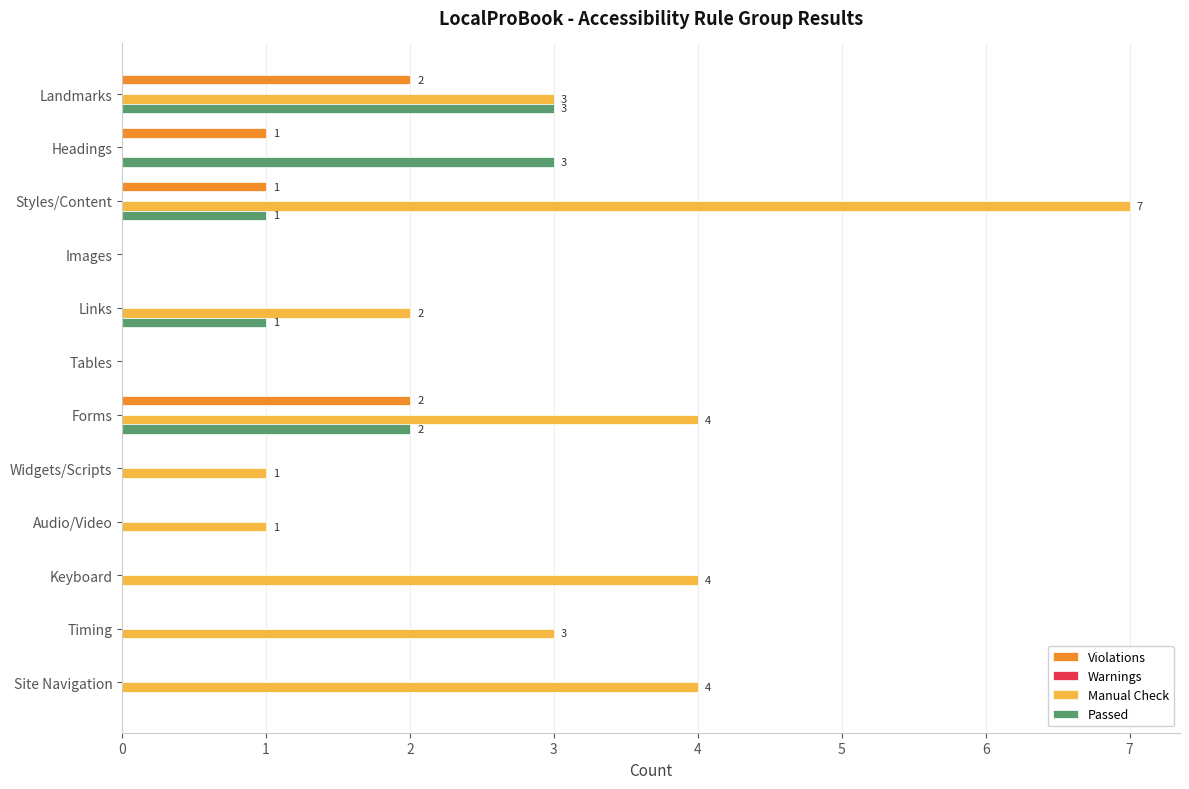

What is the greatest value displayed?

7